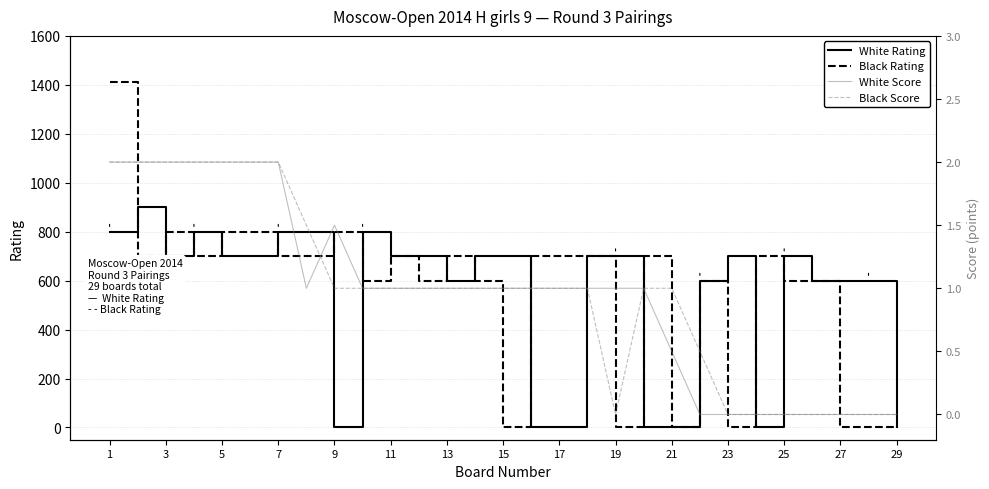

Count the number of categories in the chart.

29